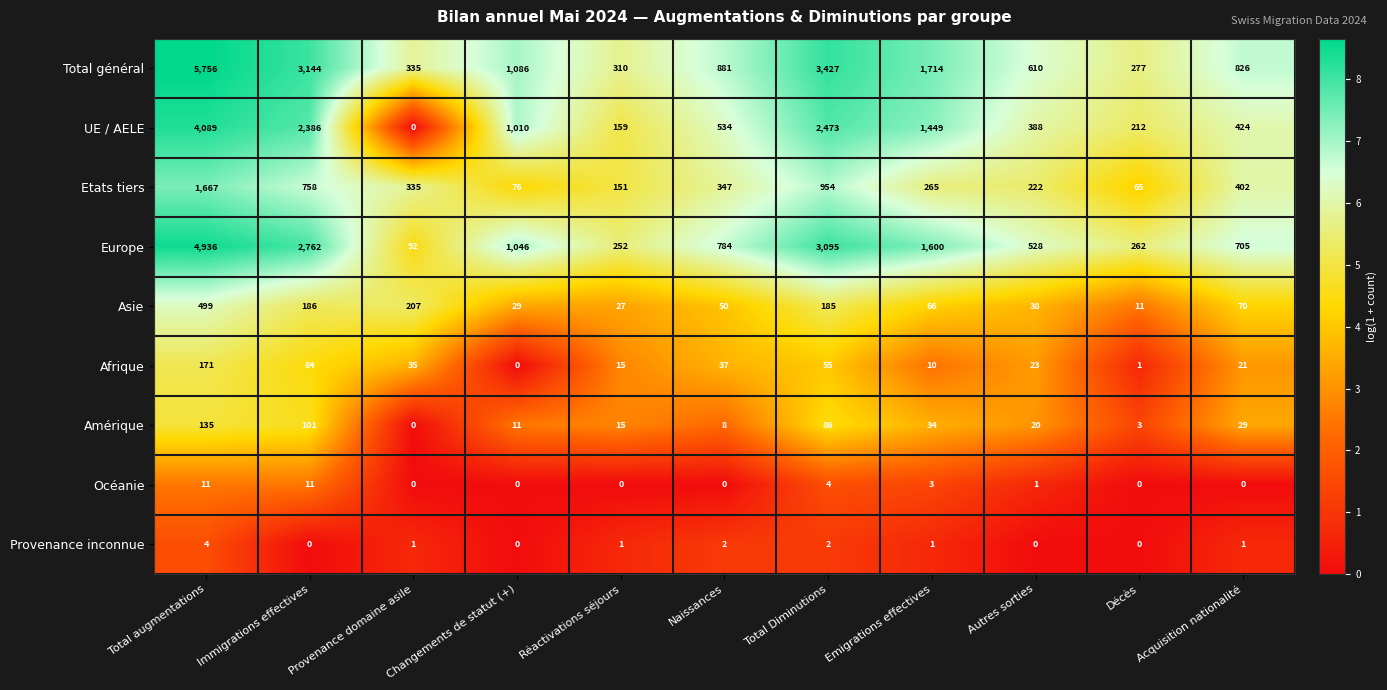

What is the approximate value of Etats tiers at Acquisition nationalité?

402